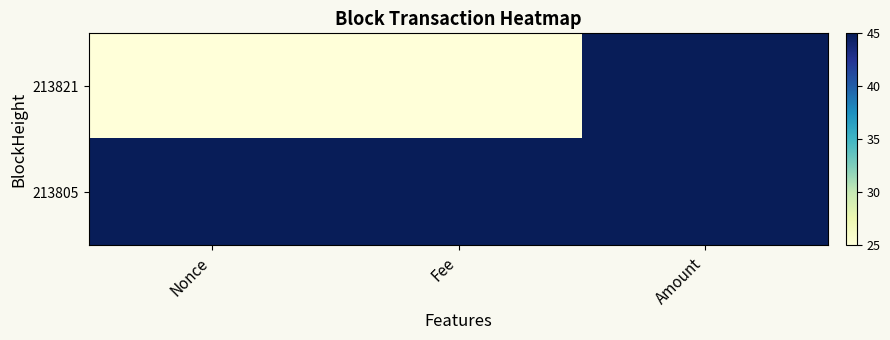

List the series in order of their overall mean, lowest first.

213821, 213805